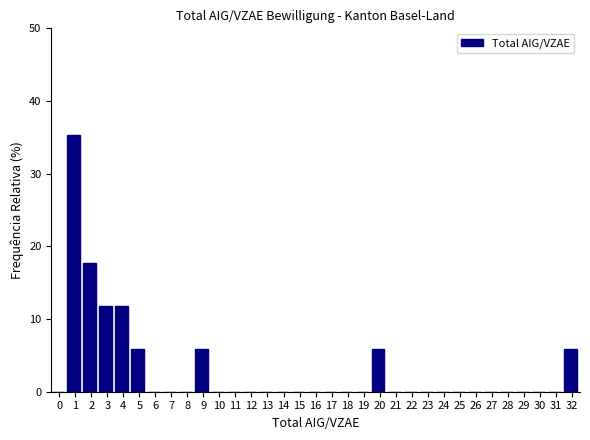

The chart shows a value of 0.0 at 23. True or false?

True